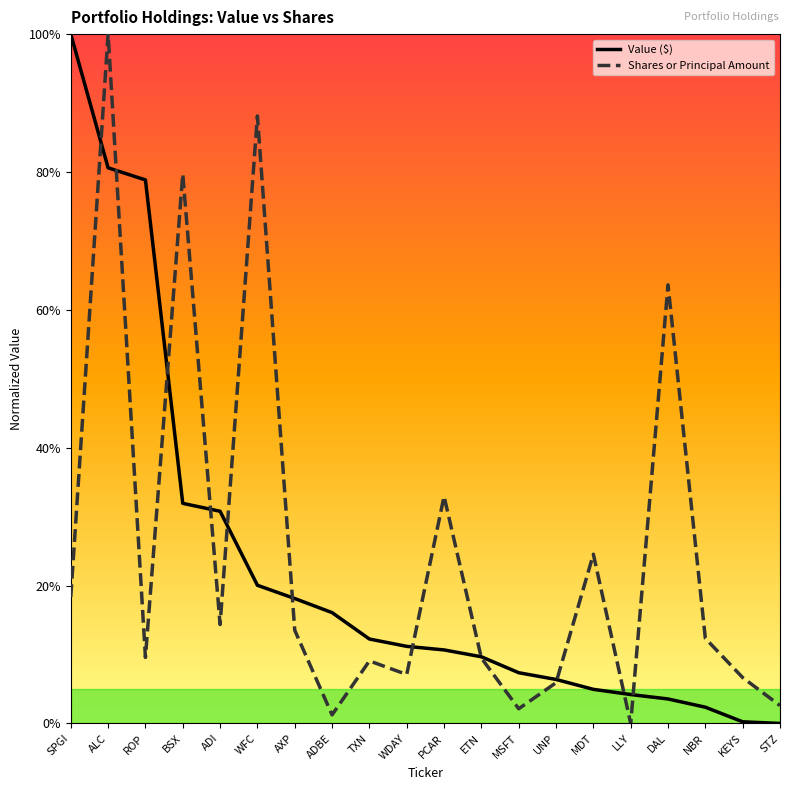

What is the label of the 15th point from the left?

MDT